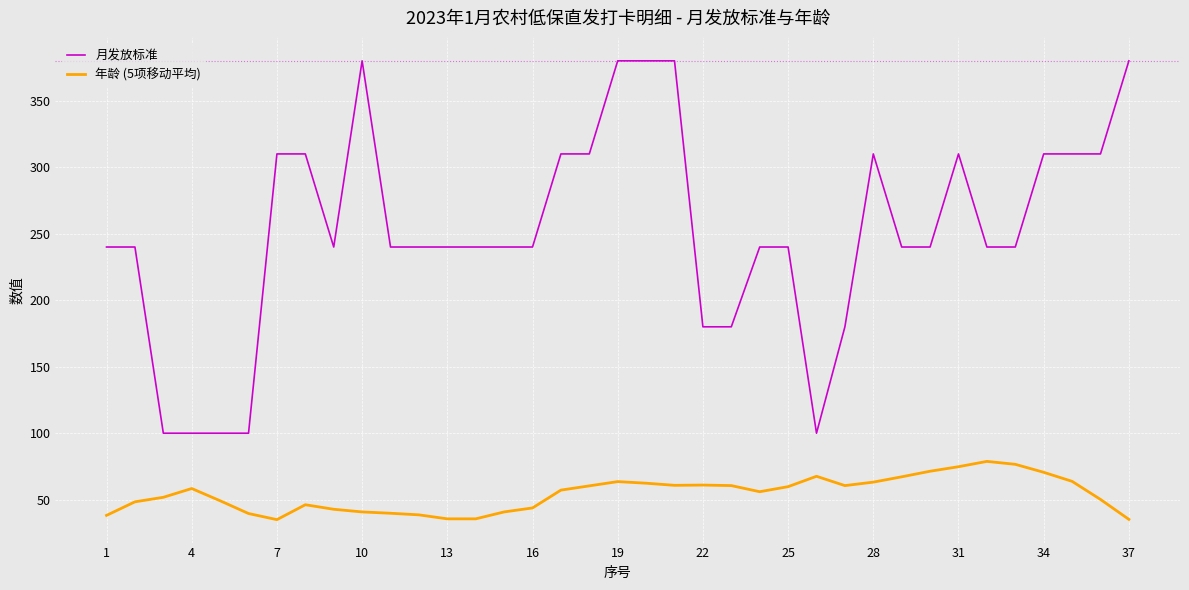

List the series in order of their peak value, lowest first.

年龄 (5项移动平均), 月发放标准